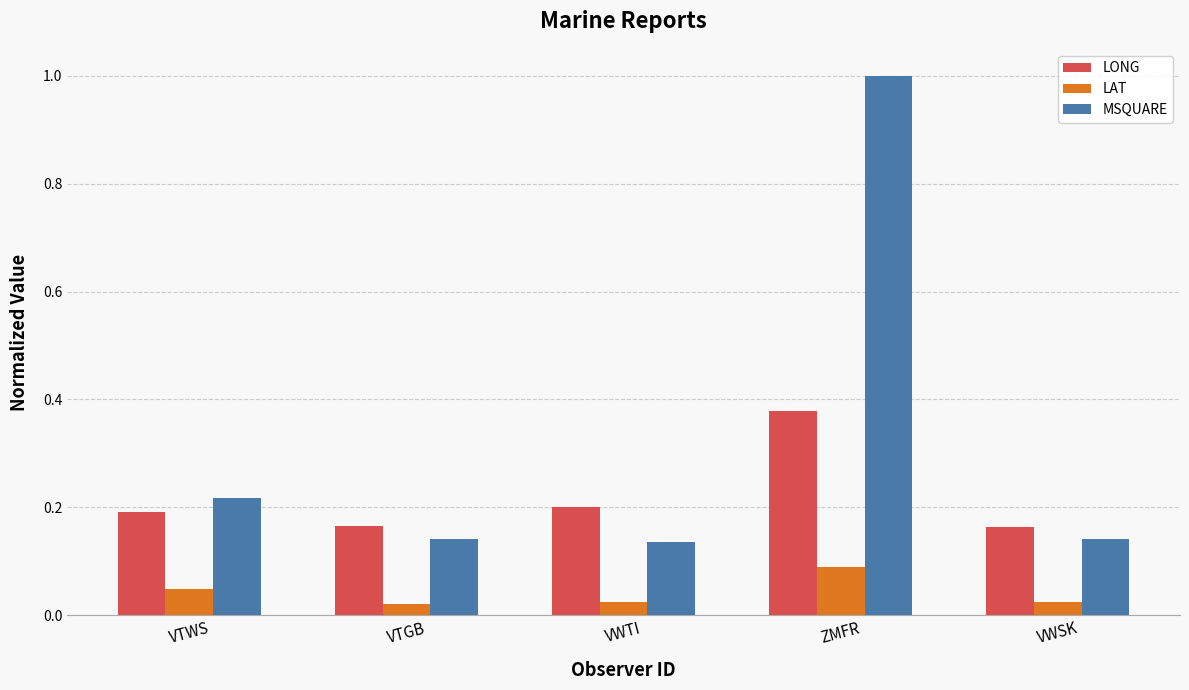

The value of MSQUARE at VTWS is 0.2. True or false?

True